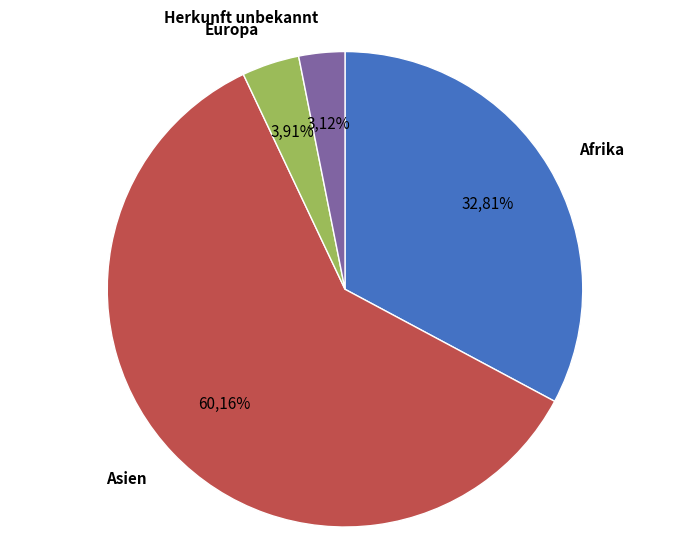

Do Europa and Afrika together represent more than half of the pie?

No